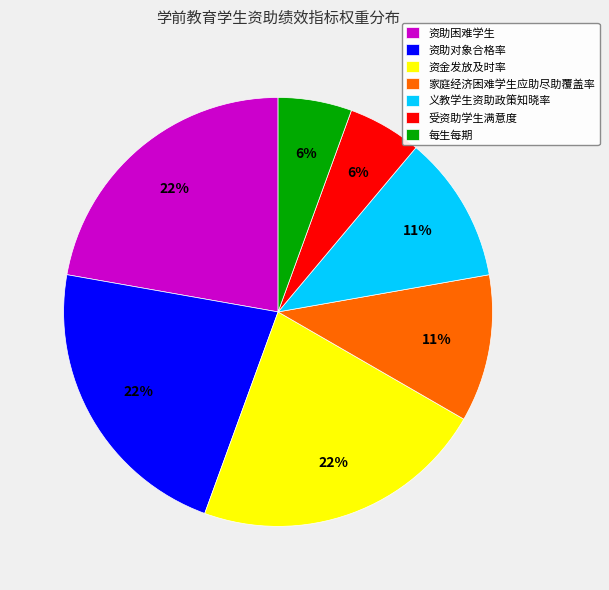

To the nearest percent, what is the combined percentage of 受资助学生满意度 and 资助对象合格率?

28%